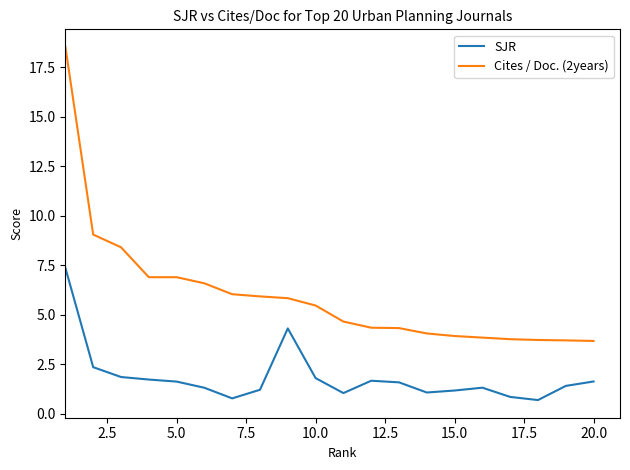

True or false: SJR and Cites / Doc. (2years) cross at least once.

False